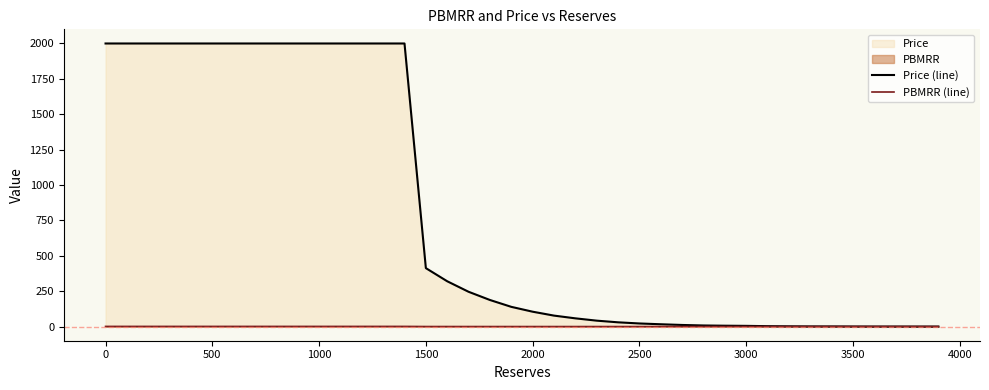

How many lines are shown in the chart?

2